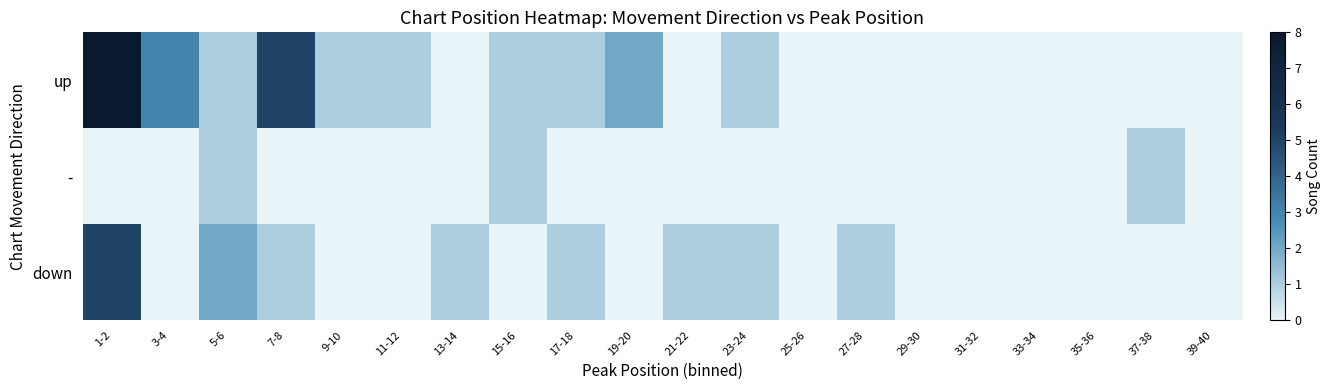

At 3-4, list the series in order from smallest to largest.

-, down, up